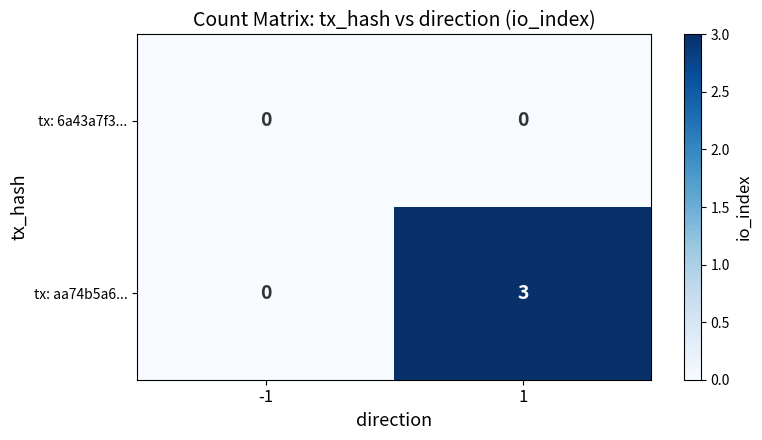

List the series in order of their overall mean, highest first.

tx: aa74b5a6..., tx: 6a43a7f3...